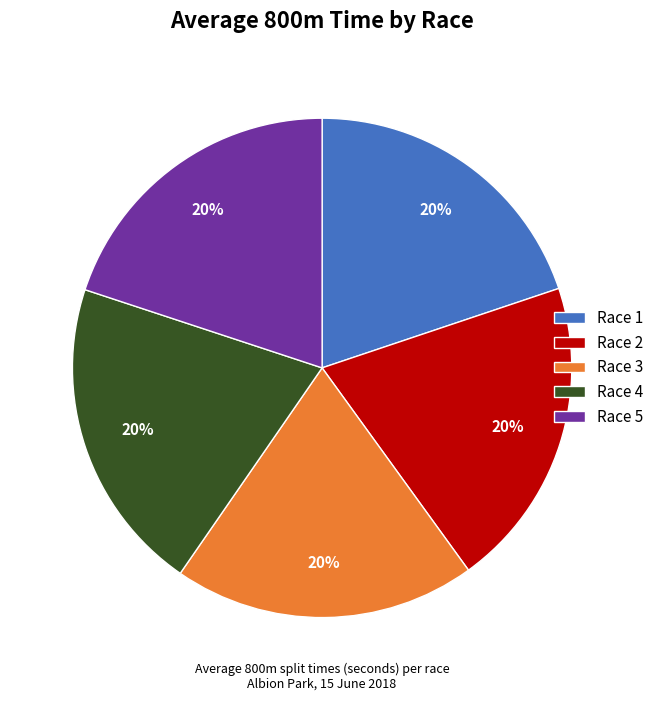

To the nearest percent, what percentage of the pie is Race 1?

20%